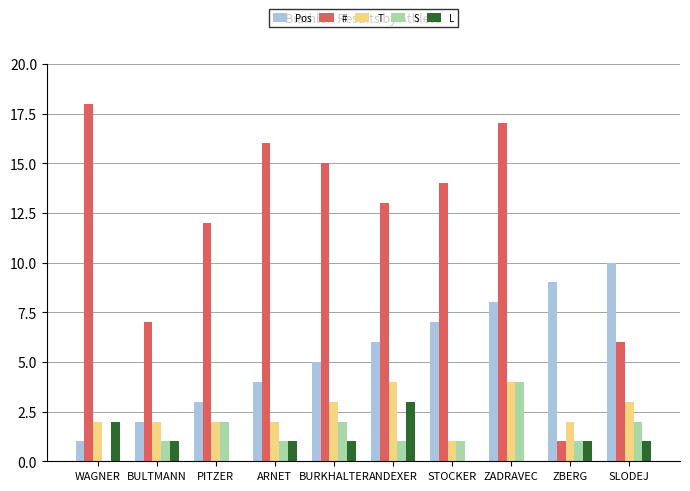

Which category has the highest value across all series?

WAGNER